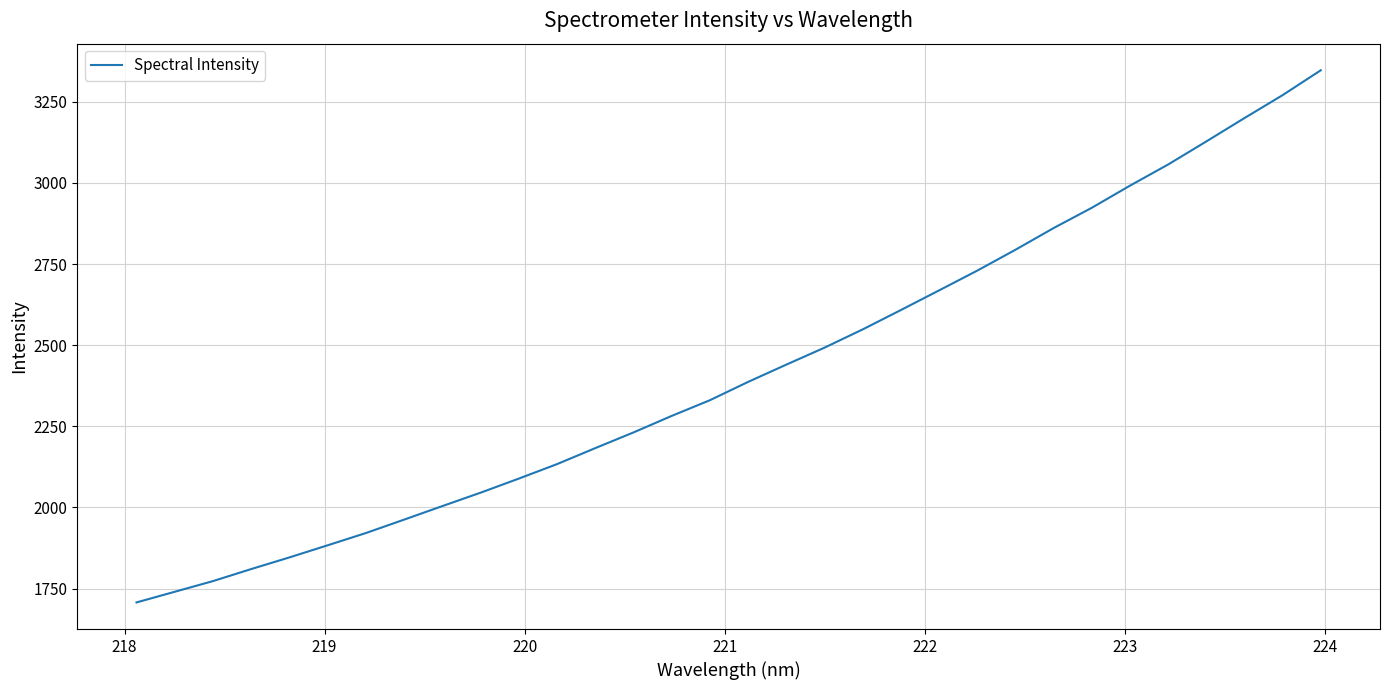

What is the sum of all values?

77393.8